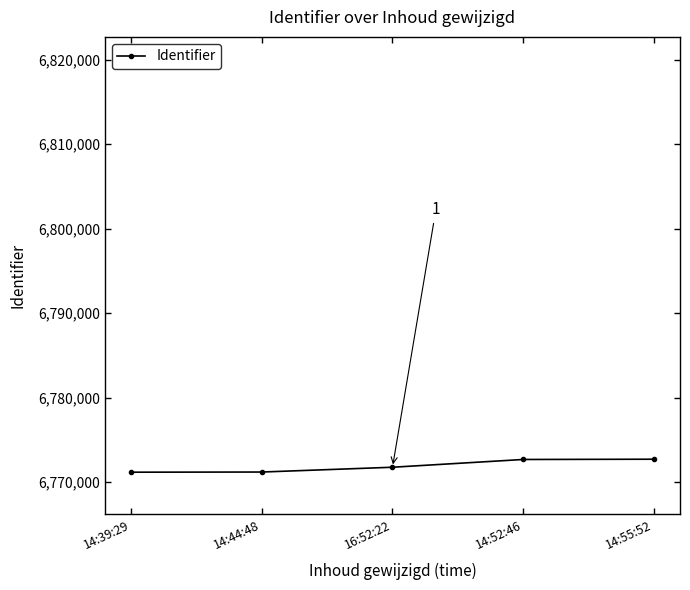

What is the minimum value shown in the chart?

6771158